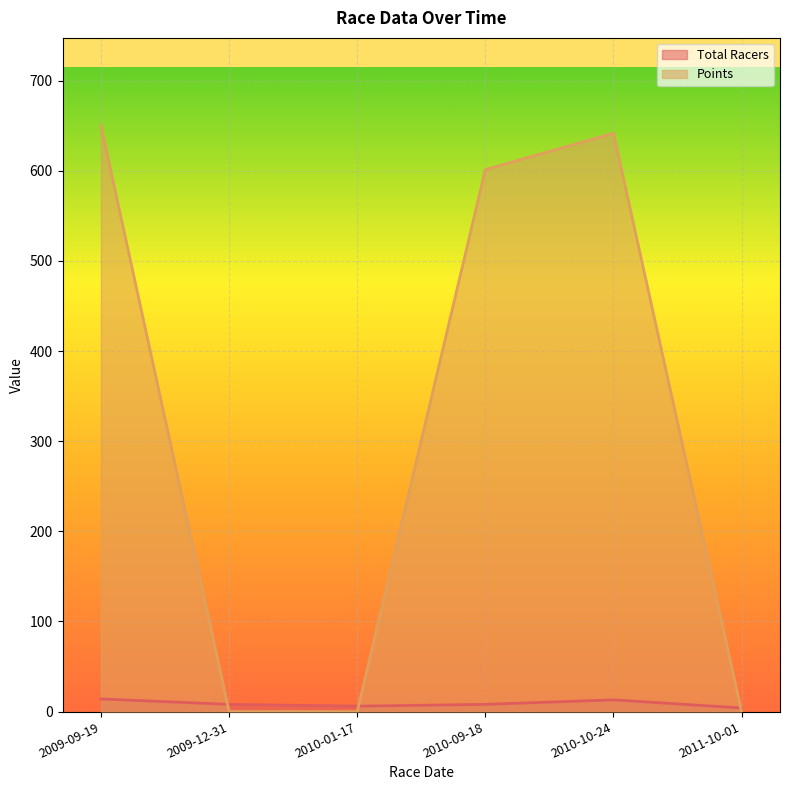

How many values in Points are above zero?

3